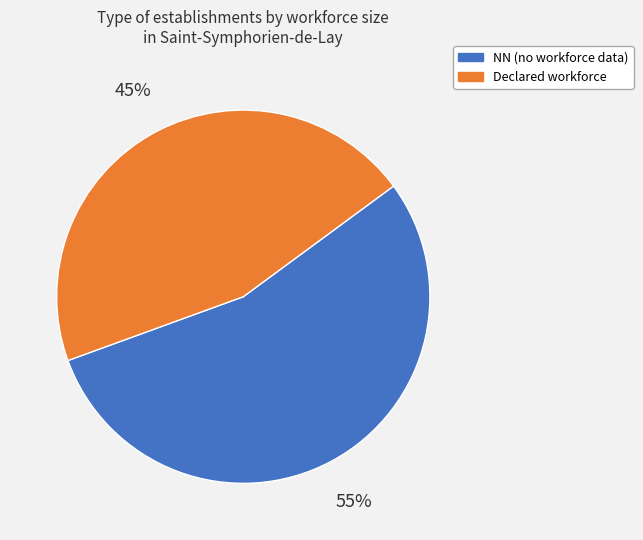

How many segments does this pie chart have?

2